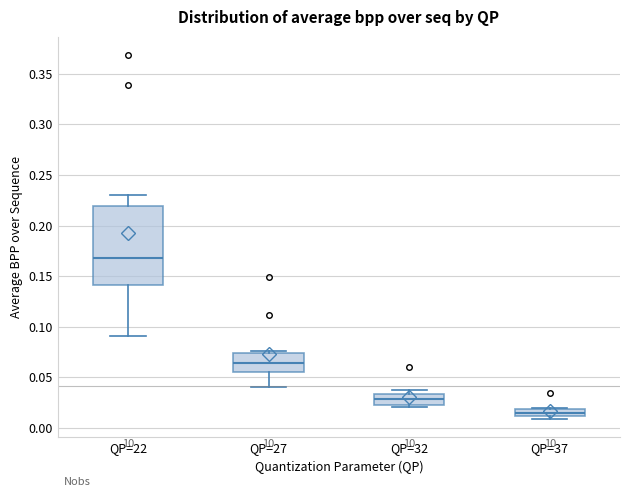

Comparing the boxes themselves (not the whiskers), which one is the tallest?

QP=22